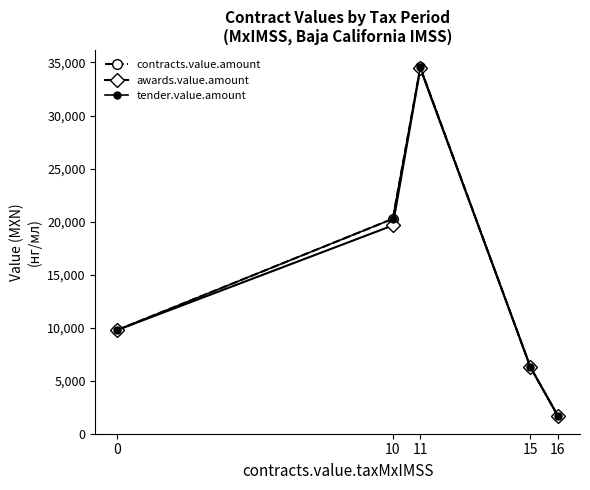

What is the difference between the maximum and minimum values in the awards.value.amount series?

32772.1